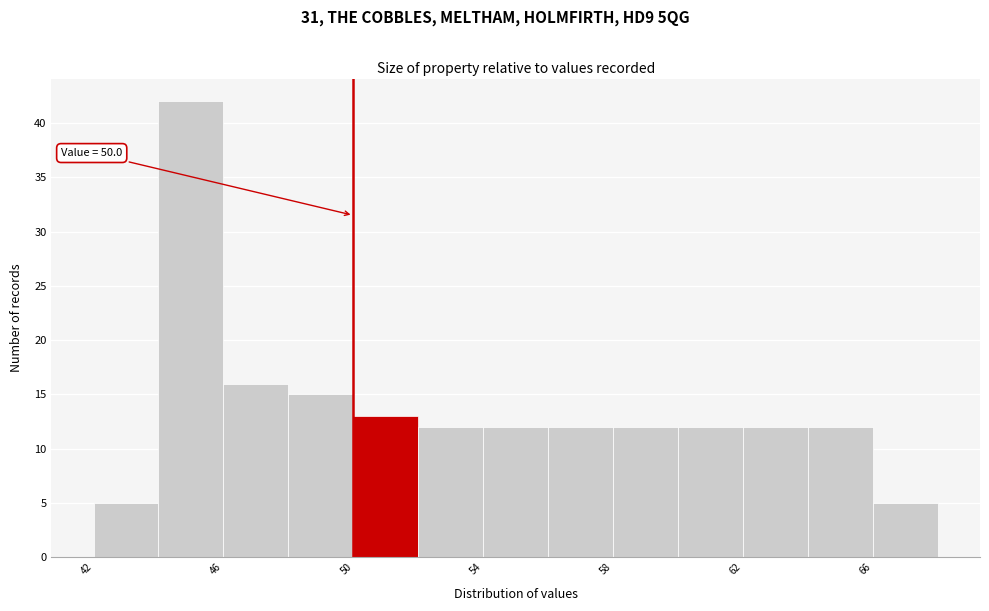

Which range on the x-axis has the tallest bar?

44 to 46